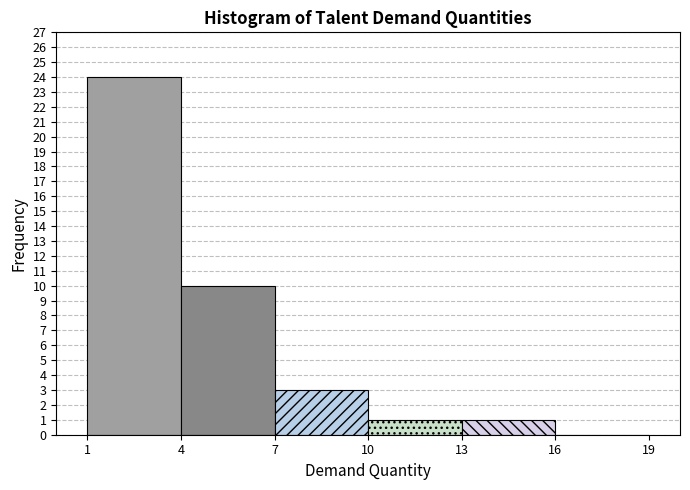

Reading left to right, transcribe this chart: for each bar, give the range it covers on the x-axis and its height. The values are not printed on the chart, so give them approximately, as read against the axis.

1 to 4: 24
4 to 7: 10
7 to 10: 3
10 to 13: 1
13 to 16: 1
16 to 19: 0